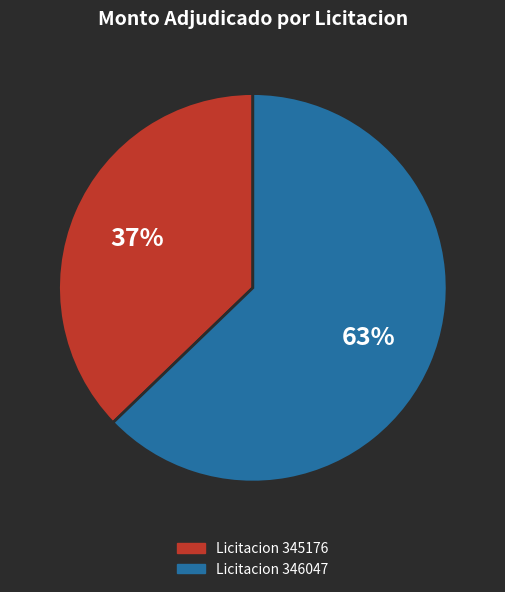

Is there any slice that represents more than half of the pie?

Yes